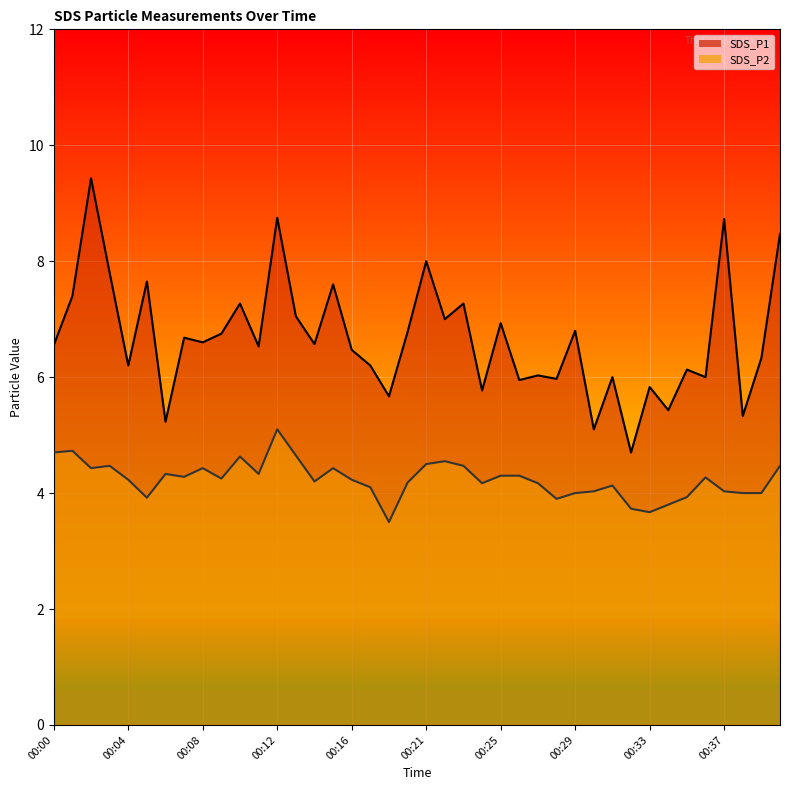

True or false: SDS_P1 and SDS_P2 intersect in this chart.

False